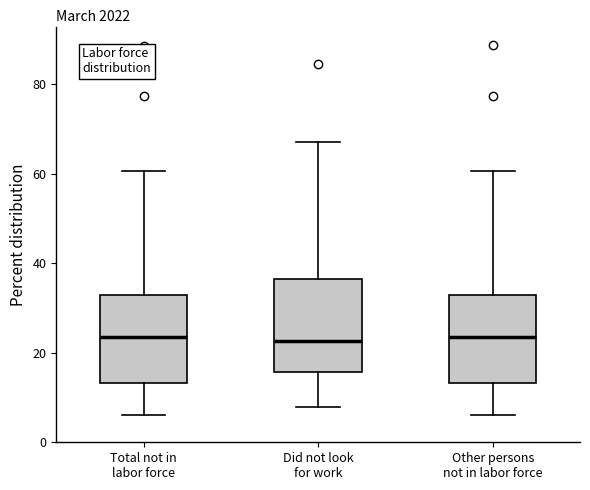

Where is the upper edge of the box for Did not look for work on the y-axis? The values are not printed on the chart, so give them approximately, as read against the axis.

36